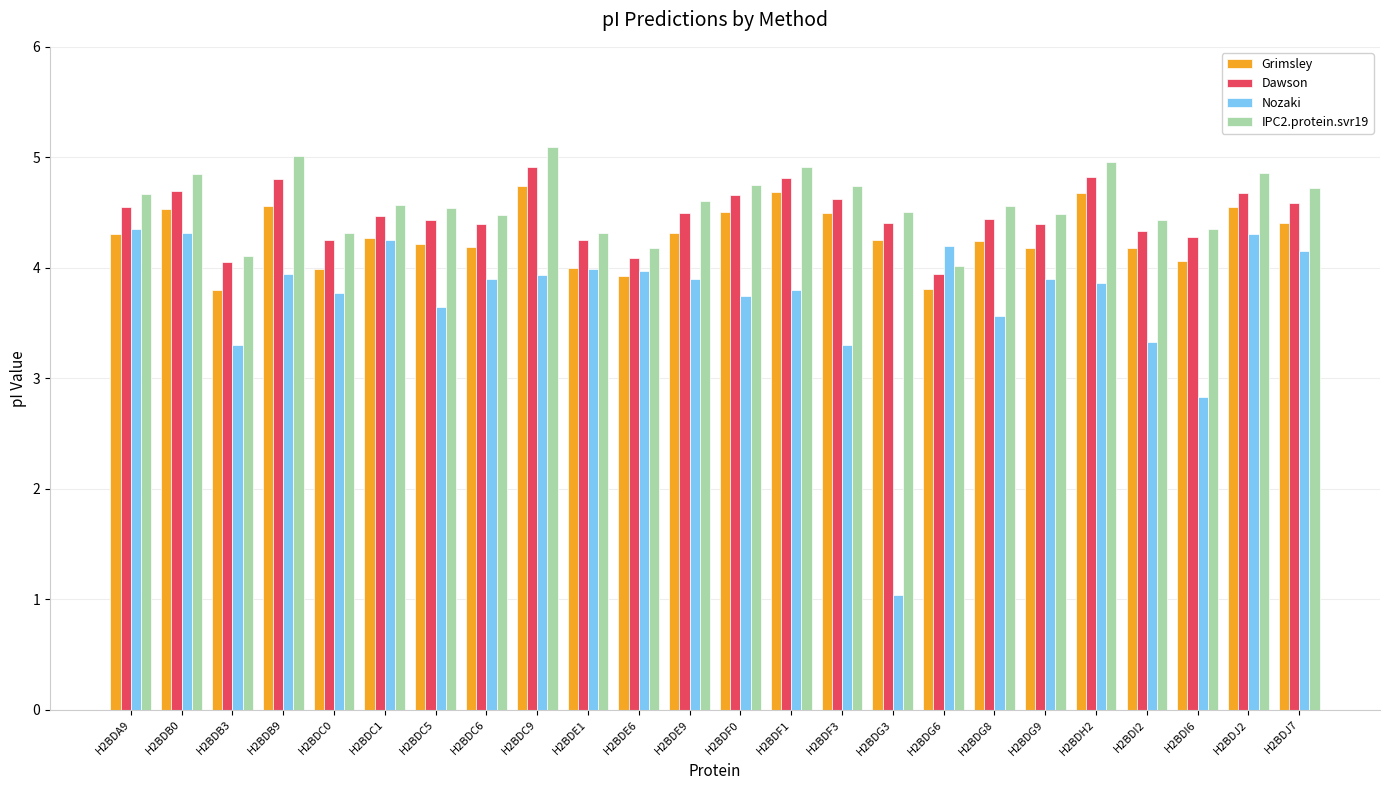

What are all the series names shown in the legend?

Grimsley, Dawson, Nozaki, IPC2.protein.svr19